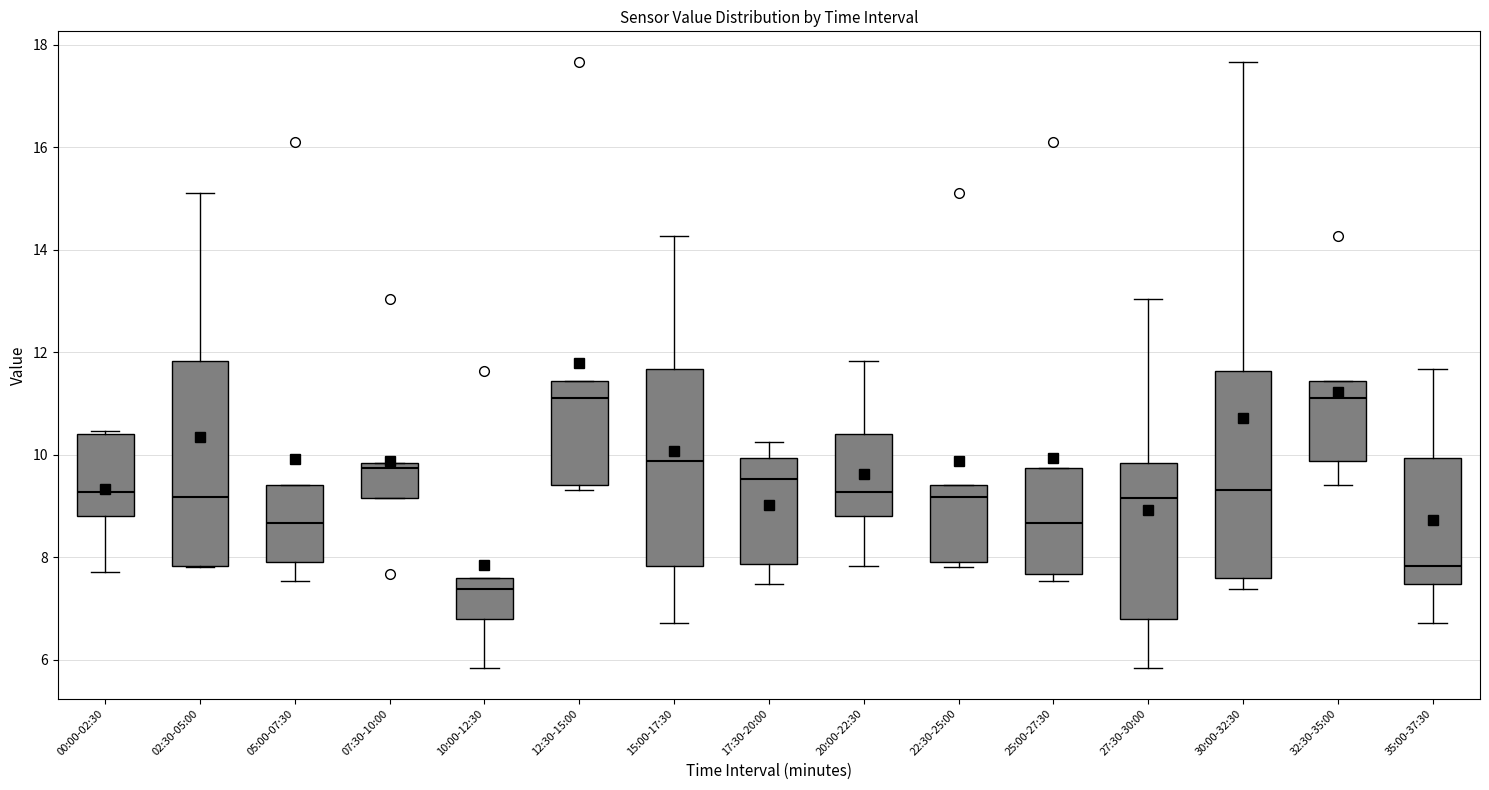

Reading left to right, transcribe this box plot: for each box, give where its median line is, the range the box spans, and where its two whiskers end, as read against the y-axis. The values are not printed on the chart, so give them approximately, as read against the axis.

00:00-02:30: median 9.2, box 8.8 to 10.4, whiskers 7.8 to 10.4 (just above the box's upper edge)
02:30-05:00: median 9.2, box 7.8 to 11.8, whiskers 7.8 to 15.2
05:00-07:30: median 8.6, box 8.0 to 9.4, whiskers 7.6 to 9.4
07:30-10:00: median 9.8 (just below the box's upper edge), box 9.2 to 9.8, whiskers 9.2 to 9.8
10:00-12:30: median 7.4, box 6.8 to 7.6, whiskers 5.8 to 7.6
12:30-15:00: median 11.2, box 9.4 to 11.4, whiskers 9.4 (just below the box's lower edge) to 11.4
15:00-17:30: median 9.8, box 7.8 to 11.6, whiskers 6.8 to 14.2
17:30-20:00: median 9.6, box 7.8 to 10.0, whiskers 7.4 to 10.2
20:00-22:30: median 9.2, box 8.8 to 10.4, whiskers 7.8 to 11.8
22:30-25:00: median 9.2, box 8.0 to 9.4, whiskers 7.8 to 9.4
25:00-27:30: median 8.6, box 7.6 to 9.8, whiskers 7.6 (just below the box's lower edge) to 9.8
27:30-30:00: median 9.2, box 6.8 to 9.8, whiskers 5.8 to 13.0
30:00-32:30: median 9.4, box 7.6 to 11.6, whiskers 7.4 to 17.6
32:30-35:00: median 11.2, box 9.8 to 11.4, whiskers 9.4 to 11.4
35:00-37:30: median 7.8, box 7.4 to 10.0, whiskers 6.8 to 11.6